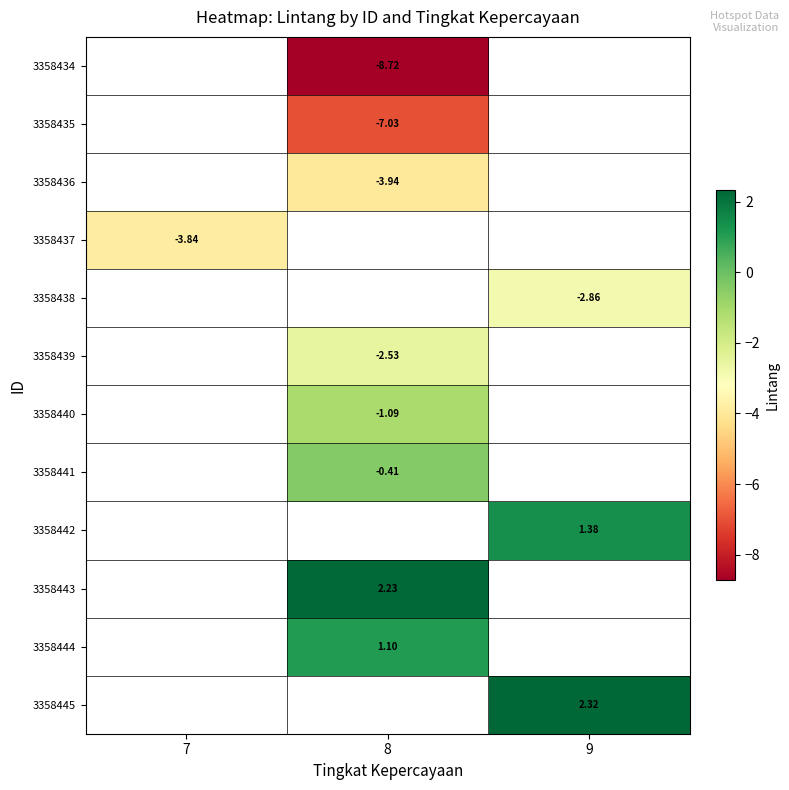

How many data points does each series have?

3